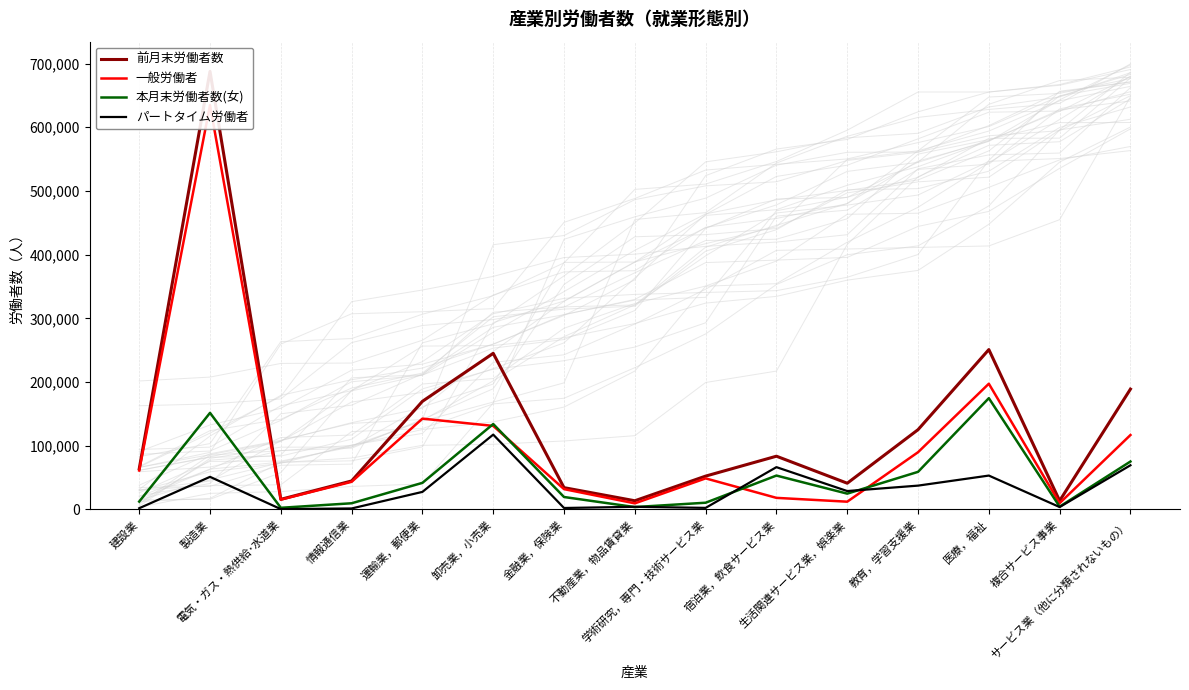

Rank the series by their maximum value, from lowest to highest.

パートタイム労働者, 本月末労働者数(女), 一般労働者, 前月末労働者数